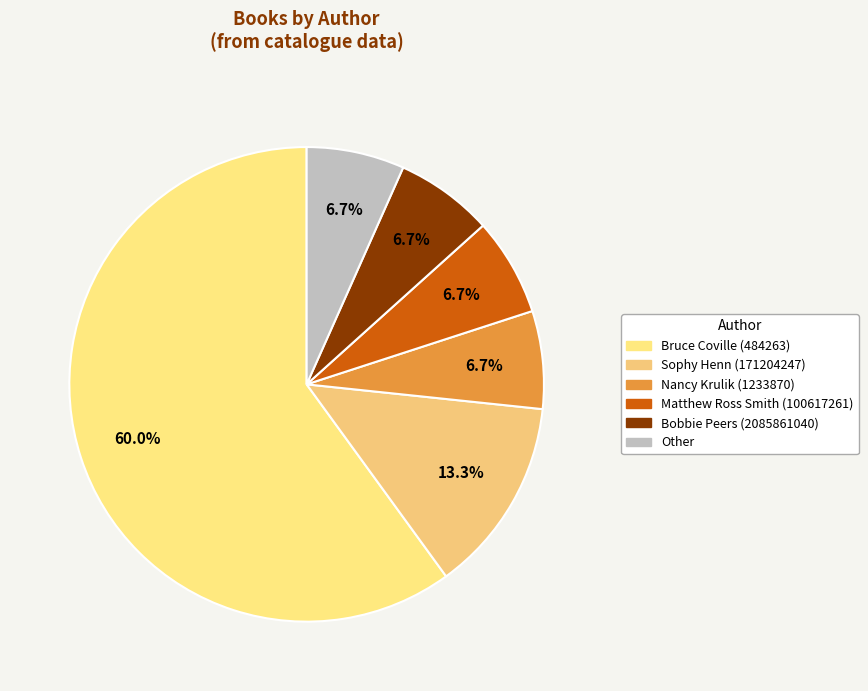

Approximately how many times larger is the value at Matthew Ross Smith (100617261) compared to Nancy Krulik (1233870)?

1.0